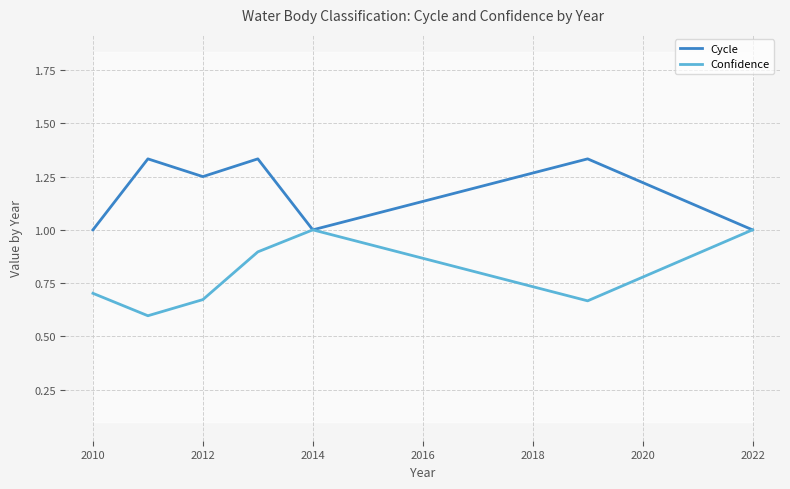

What is the minimum value for Cycle?

1.0